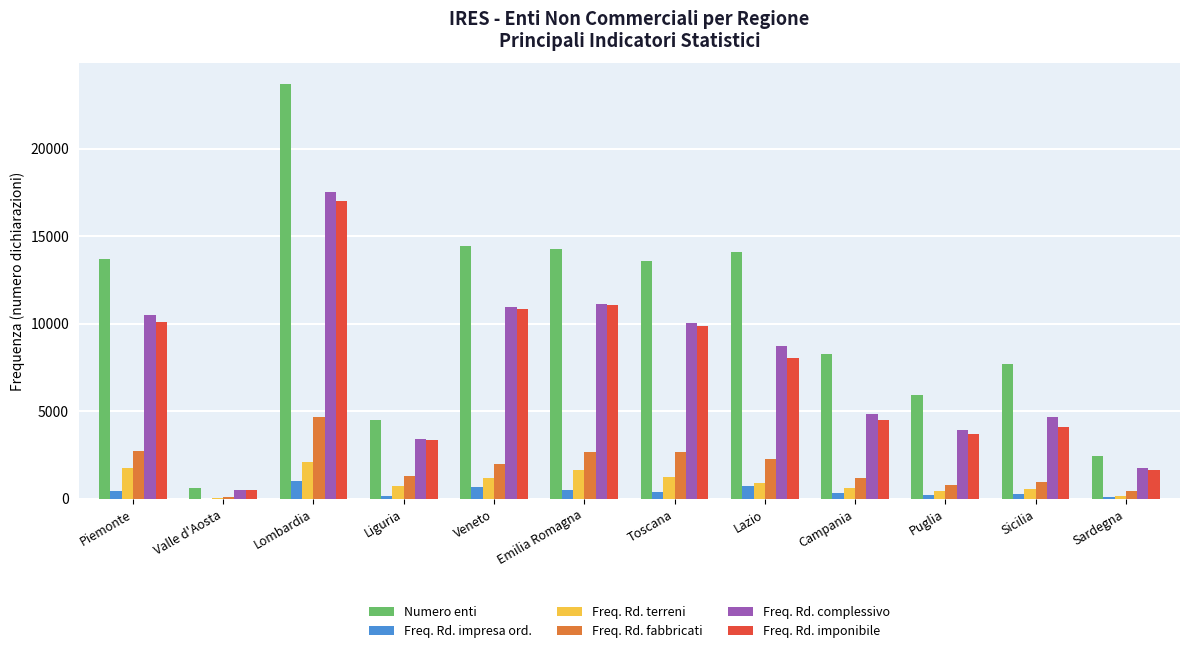

Which series has the largest total across all categories?

Numero enti